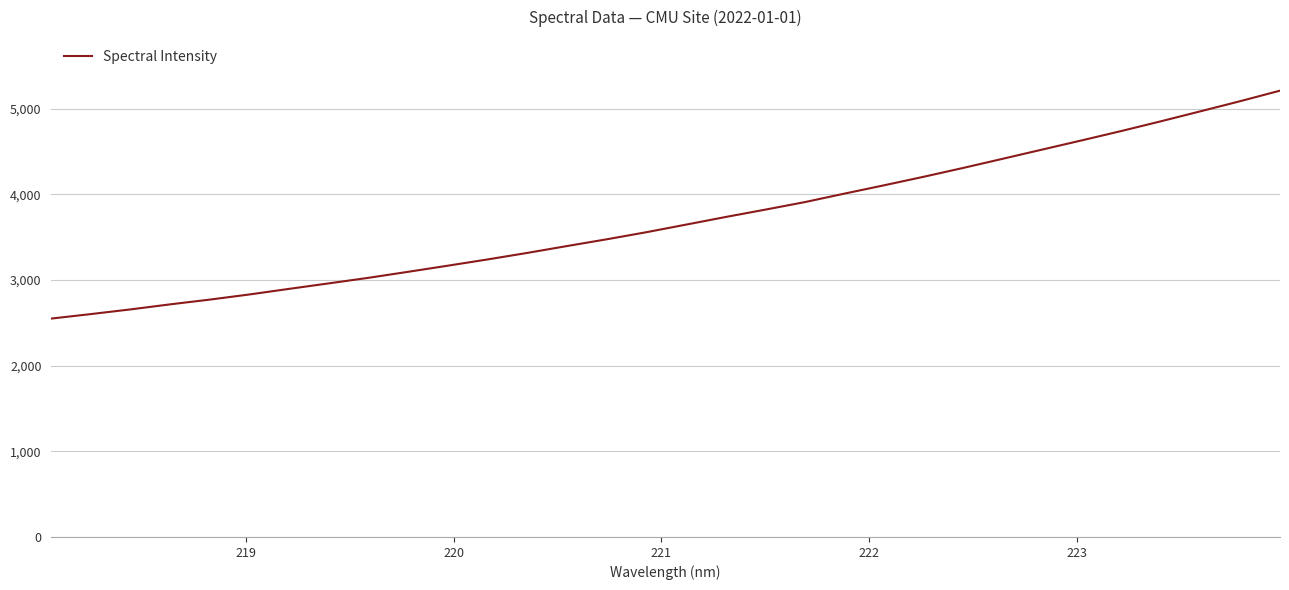

What is the difference between the maximum and minimum values?

2661.3